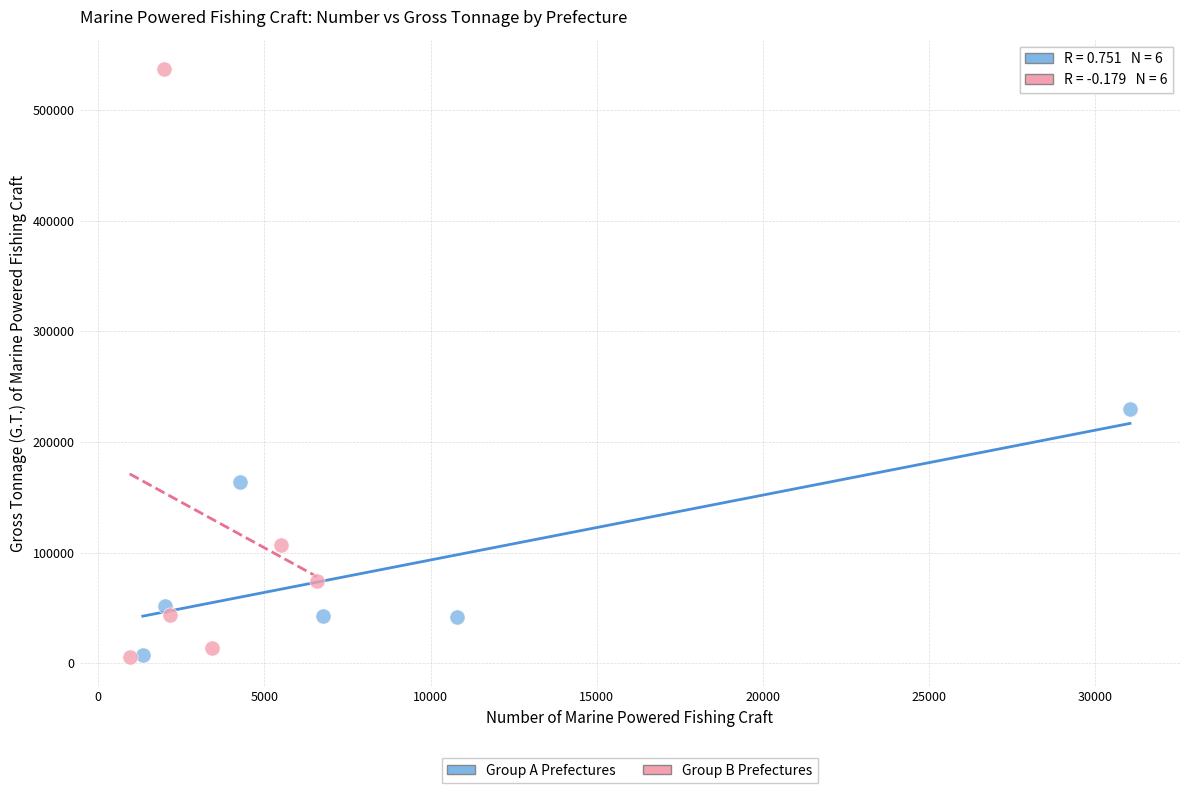

Which series has the largest Y range (max minus min)?

Group B Prefectures